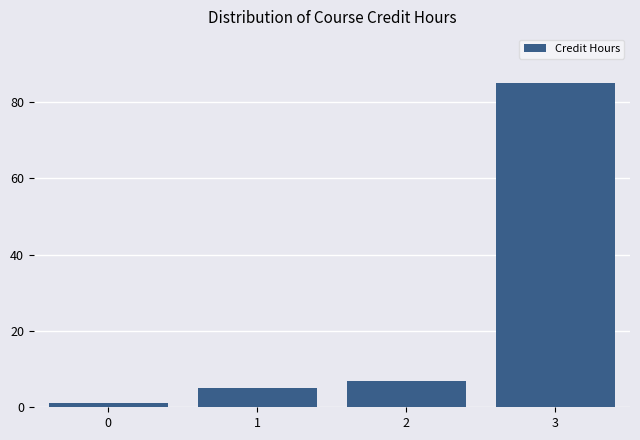

Reading right to left, list all the values displayed in this chart.

3=85	2=7	1=5	0=1